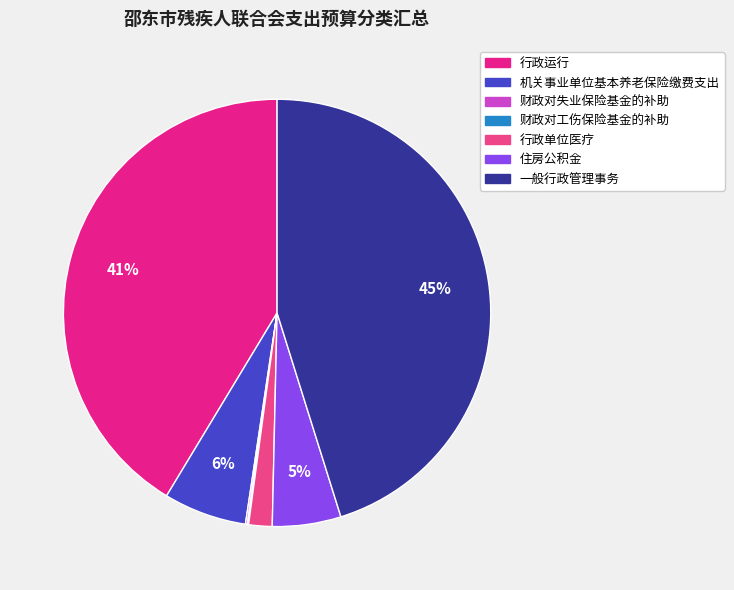

How many segments does this pie chart have?

7